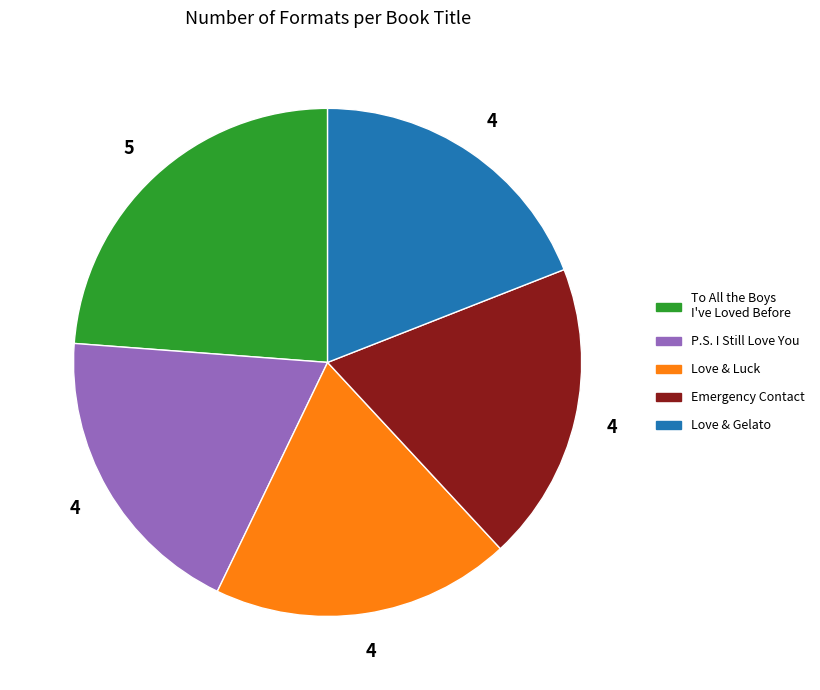

Is there a majority slice in this chart?

No